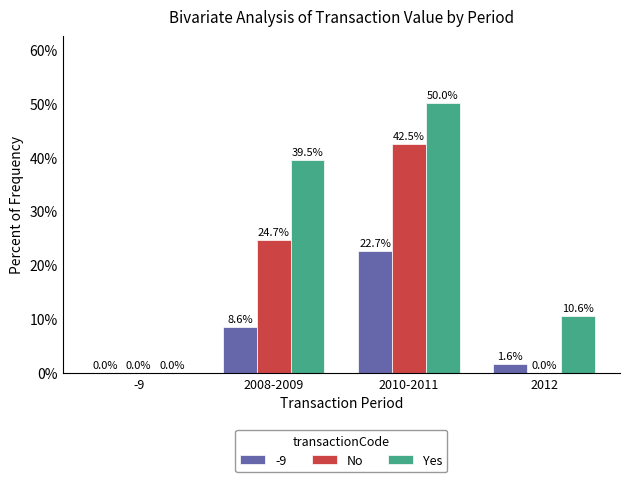

What is the spread (max minus min) of values at 2008-2009?

30.9